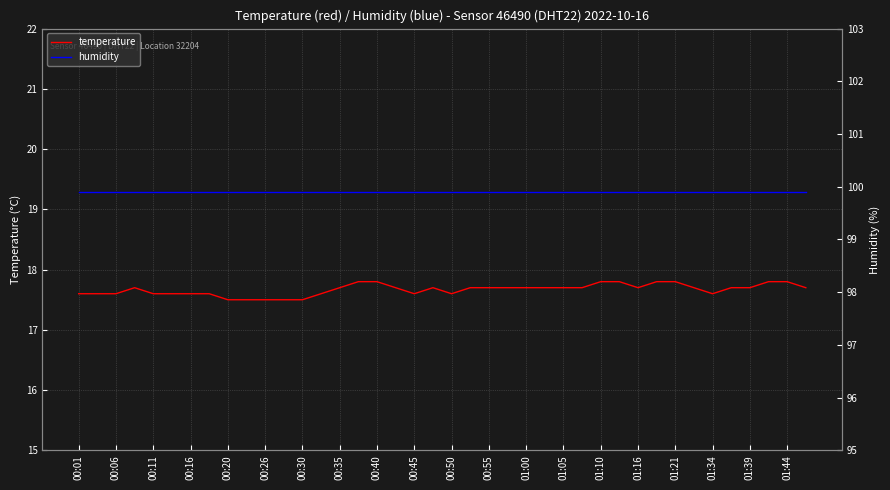

The value of temperature at 00:16 is 17.6. True or false?

True